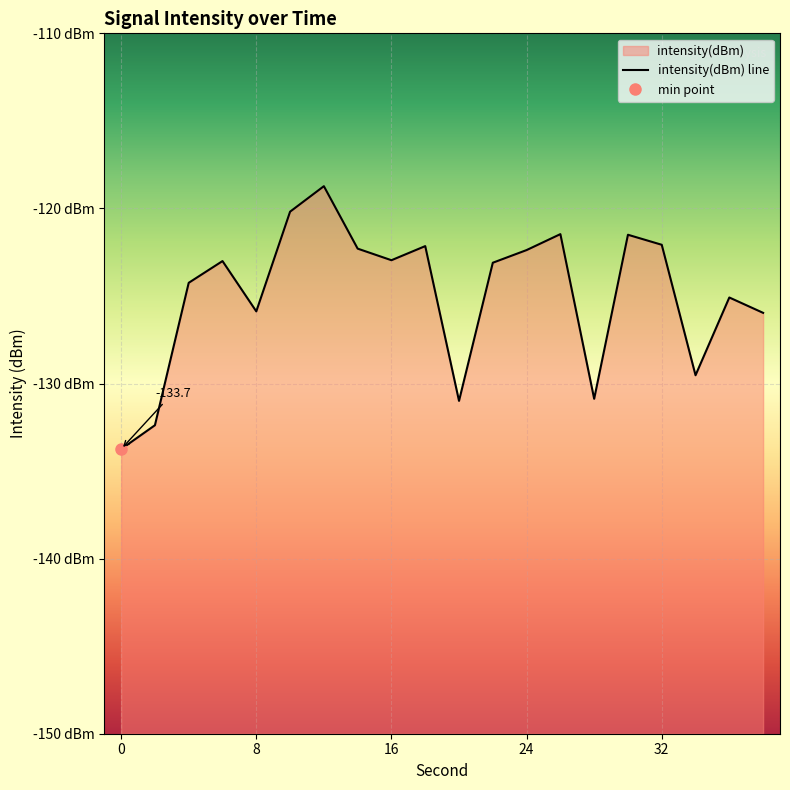

How many interior local valleys (lower than both neighbors) does the data have?

5